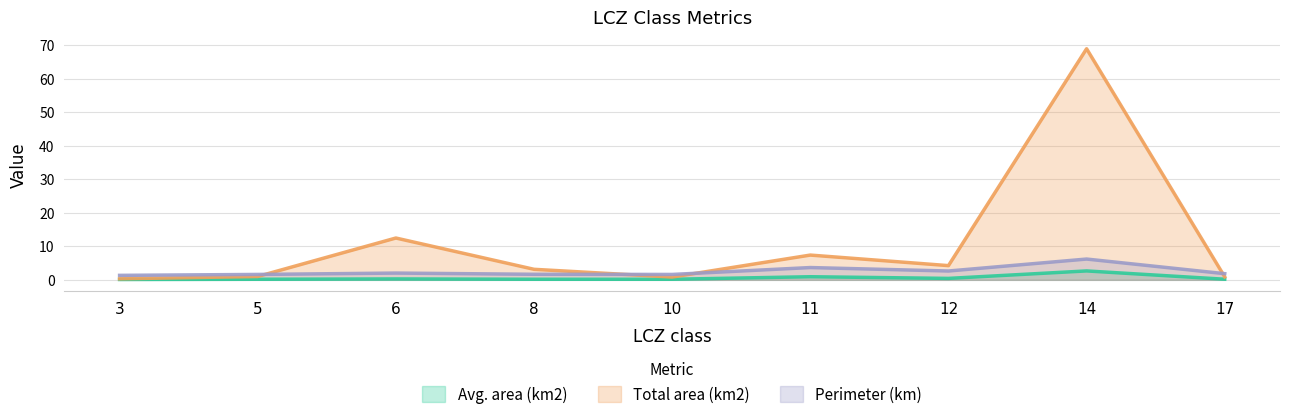

What is the sum of all Avg. area (km2) values?

5.0